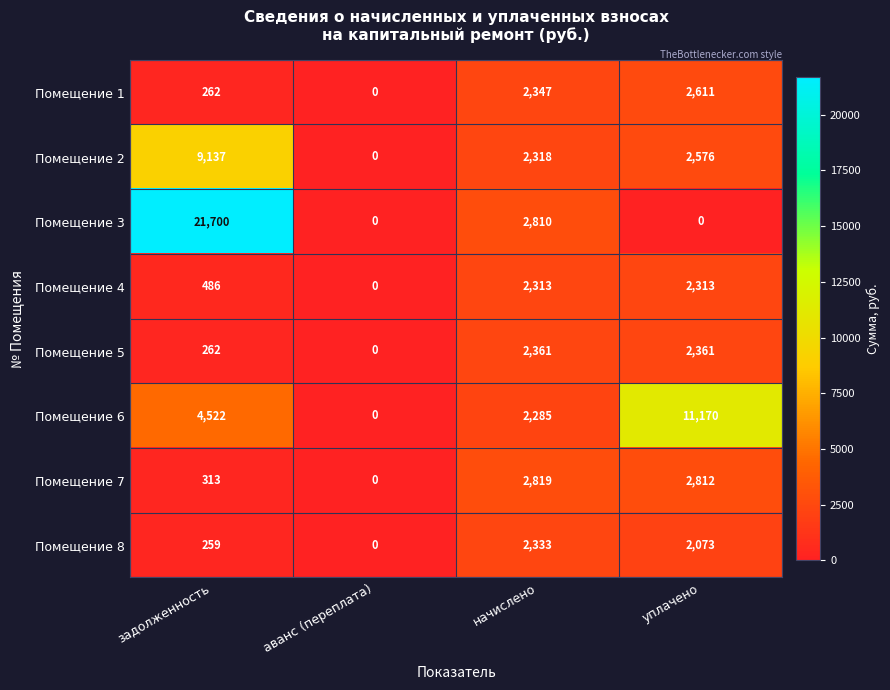

How many categories are shown in the chart?

4